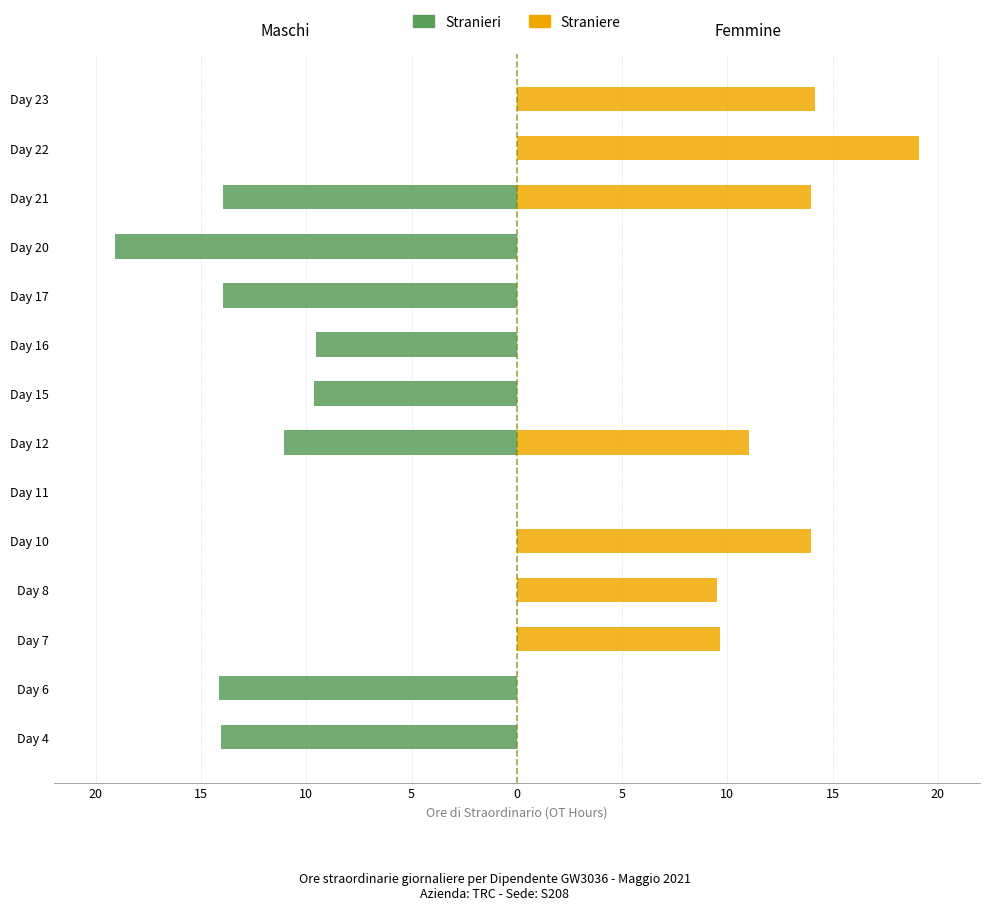

What is the minimum value shown in the chart?

-19.1